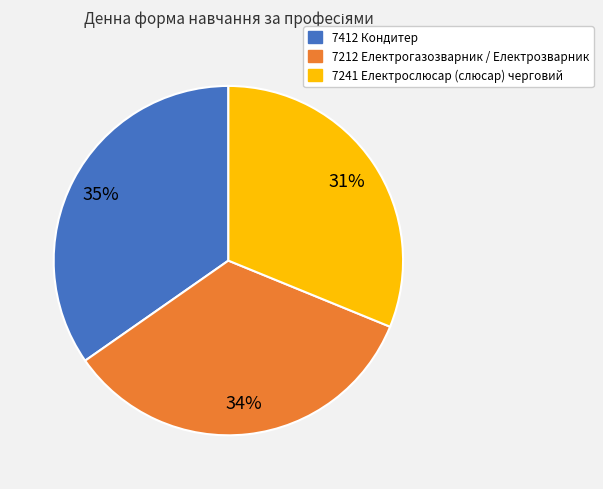

Does 7412 Кондитер represent more than half of the total?

No